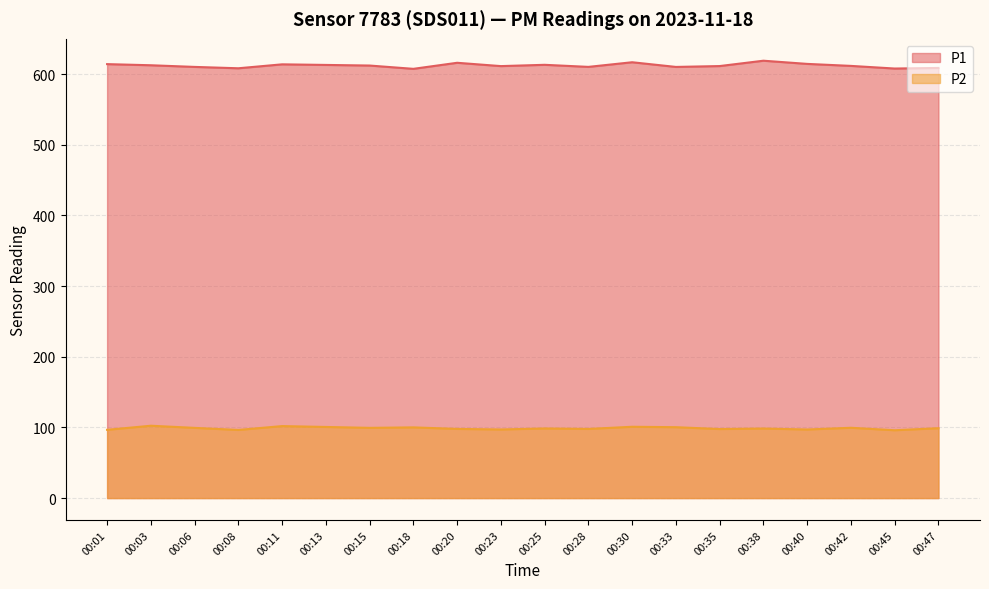

At how many categories does at least one series exceed 427?

20